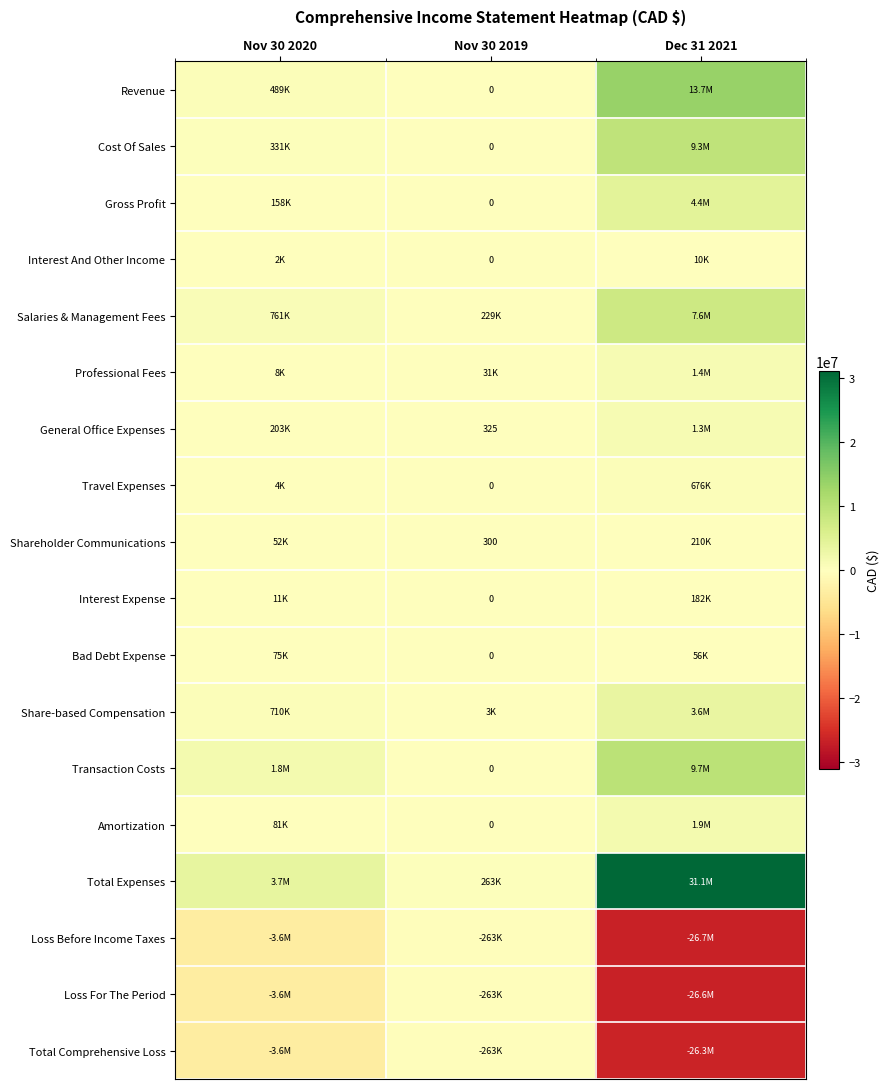

The value of Transaction Costs at Nov 30 2019 is 0. True or false?

True